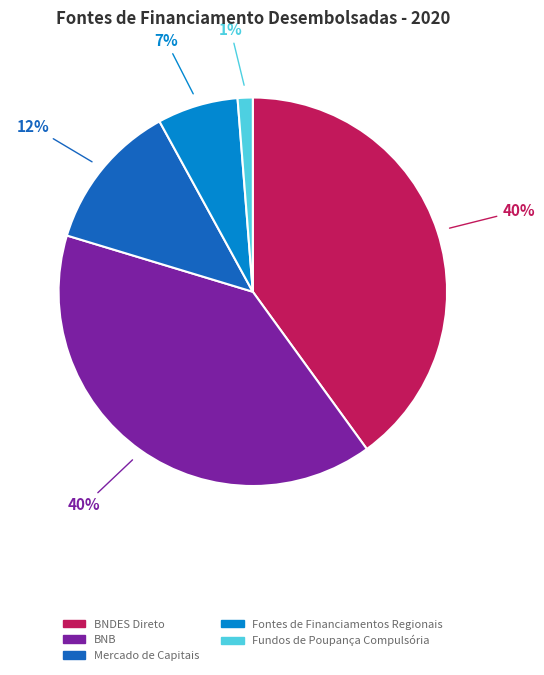

Which slice is the smallest?

Fundos de Poupança Compulsória